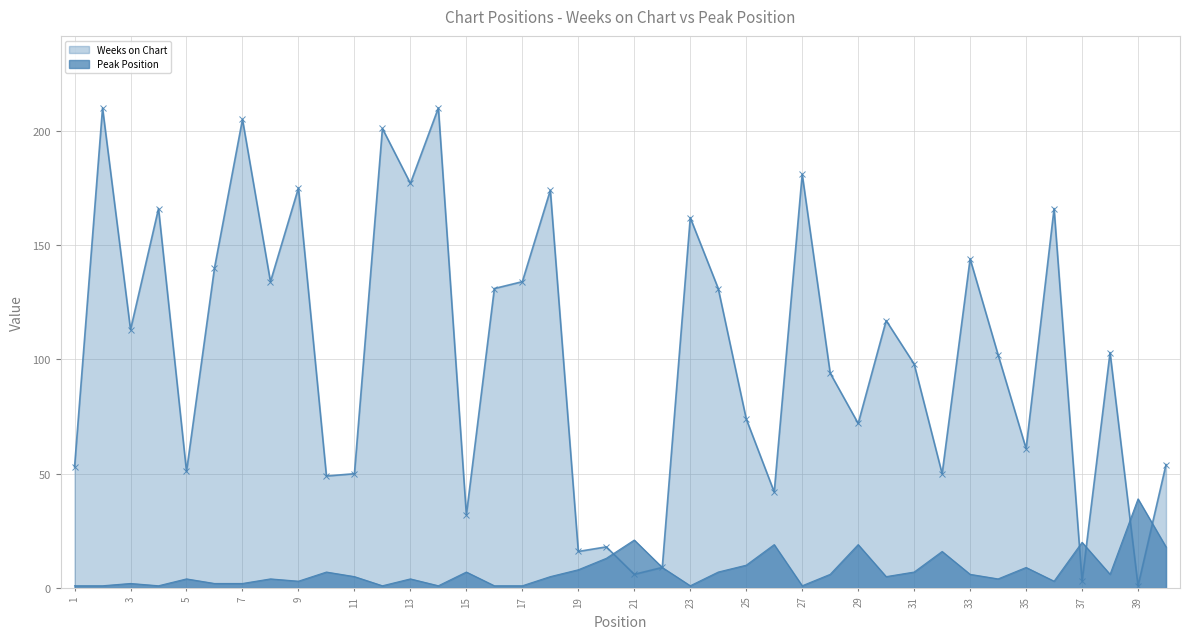

At how many categories does at least one series exceed 150?

11